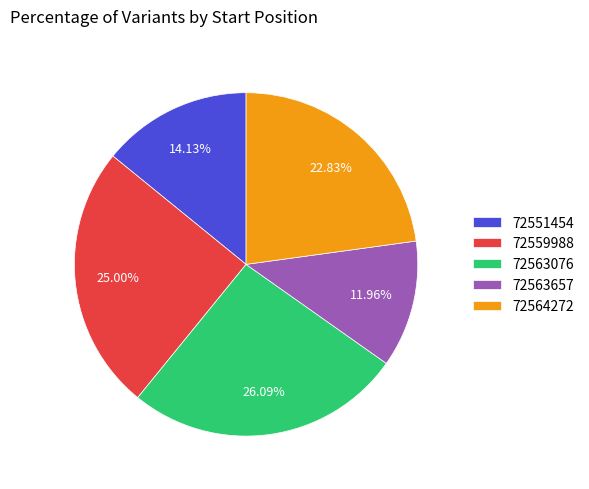

To the nearest percent, what is the combined percentage of 72559988 and 72563657?

37%